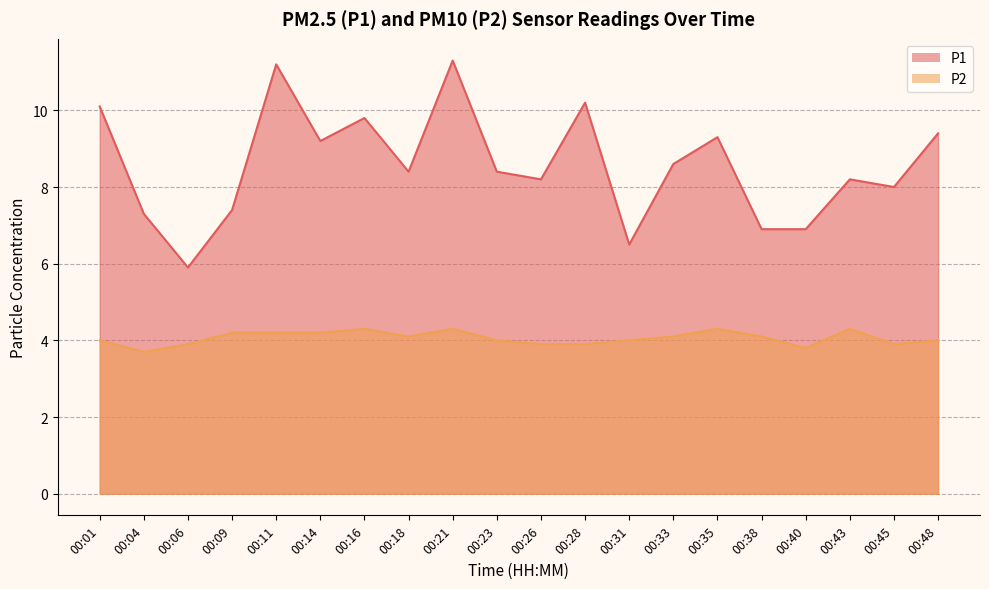

Is the value of P1 at 00:01 greater than the value of P2 at 00:16?

Yes